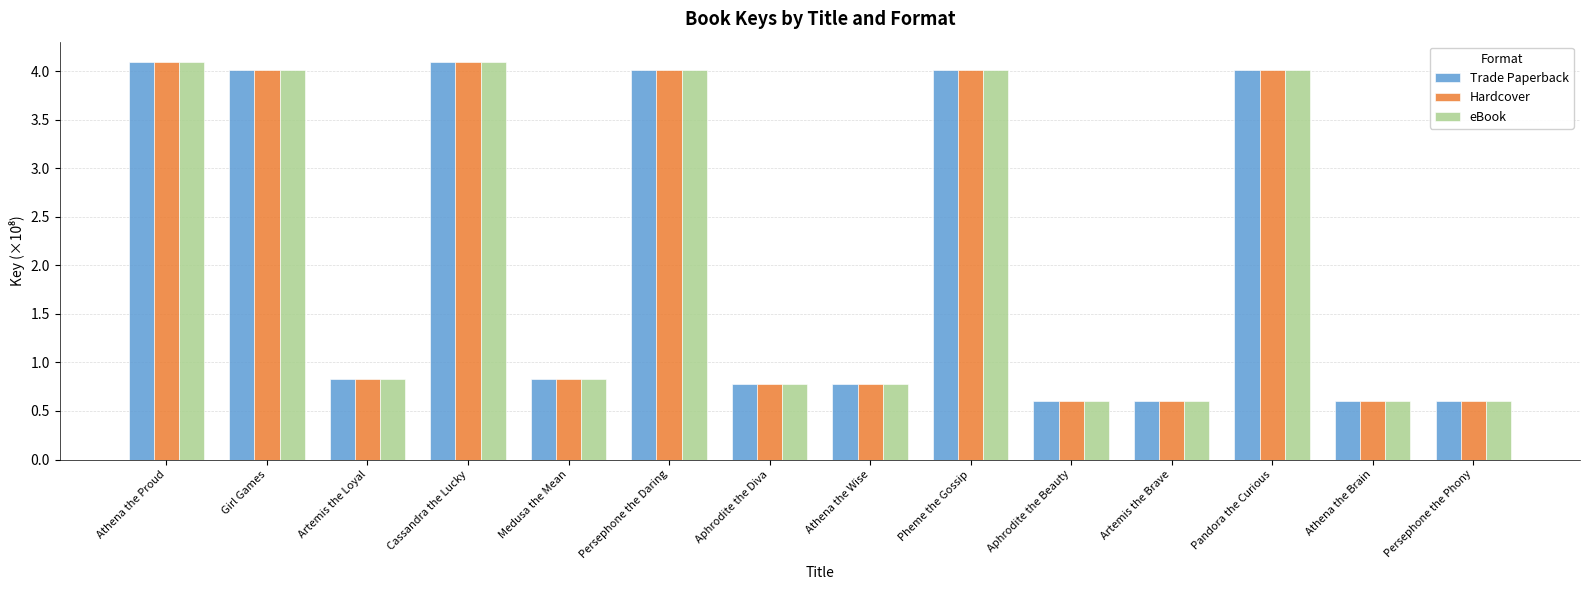

What is the sum of all eBook values?

29.9